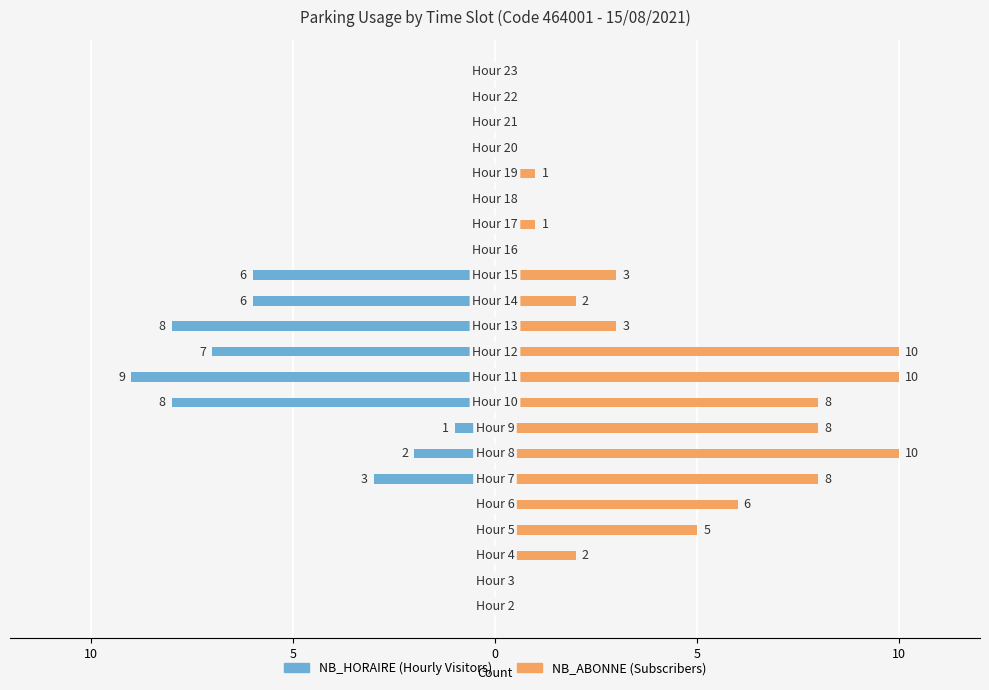

List the series in order of their peak value, lowest first.

NB_HORAIRE, NB_ABONNE